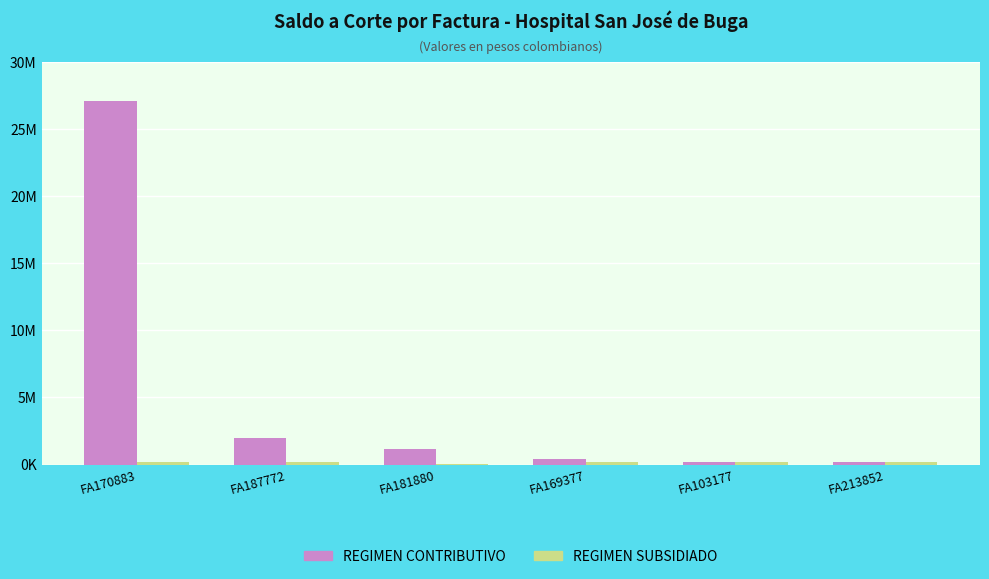

Which series changed the most between FA103177 and FA213852?

REGIMEN CONTRIBUTIVO